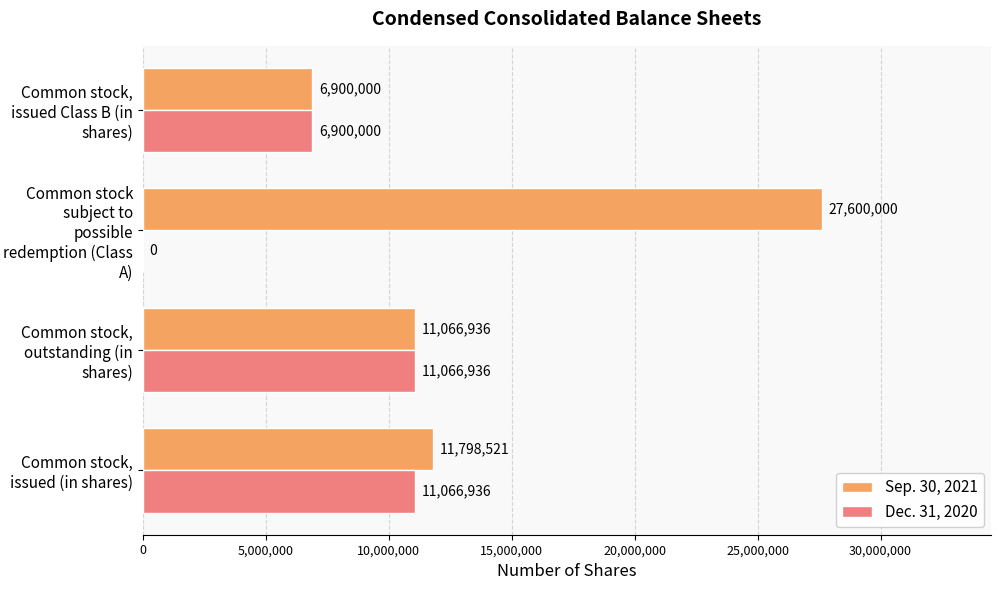

How many categories are shown in the chart?

4